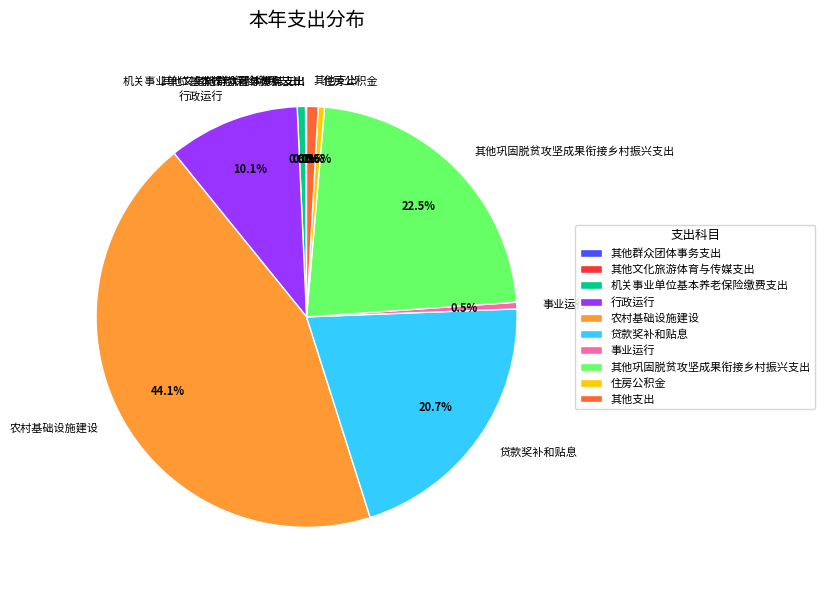

What is the total percentage of 其他支出 and 住房公积金?

1.4%